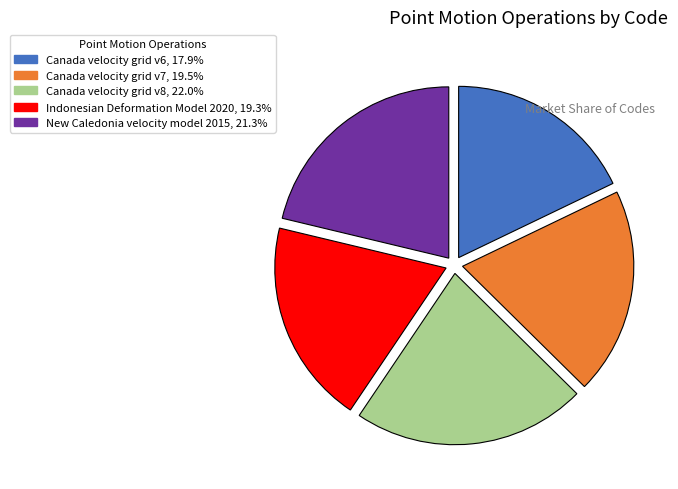

Which slice is the largest?

Canada velocity grid v8